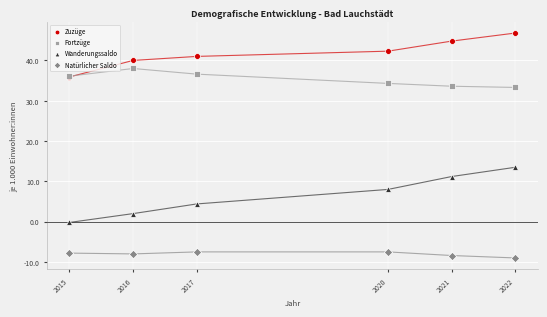

What are all the series names shown in the legend?

Zuzüge, Fortzüge, Wanderungssaldo, Natürlicher Saldo